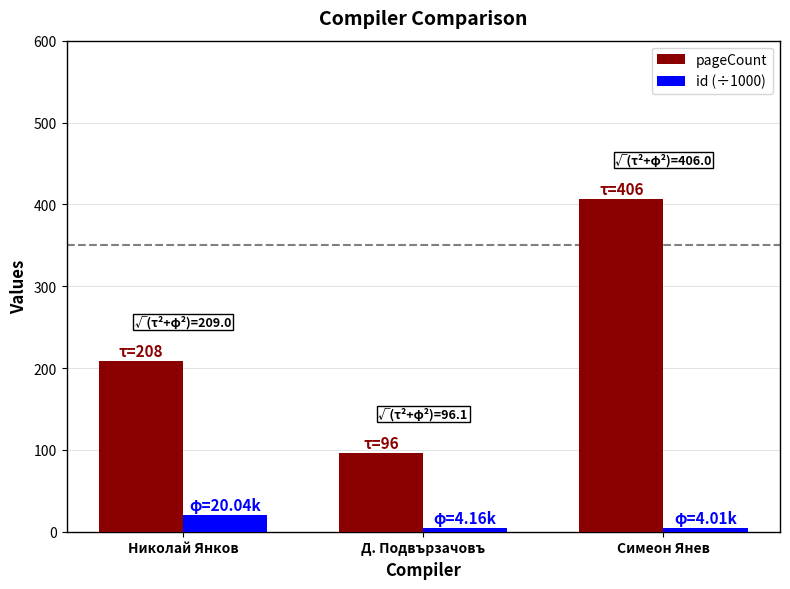

The pageCount series shows 96.0 at Д. Подвързачовъ. True or false?

True